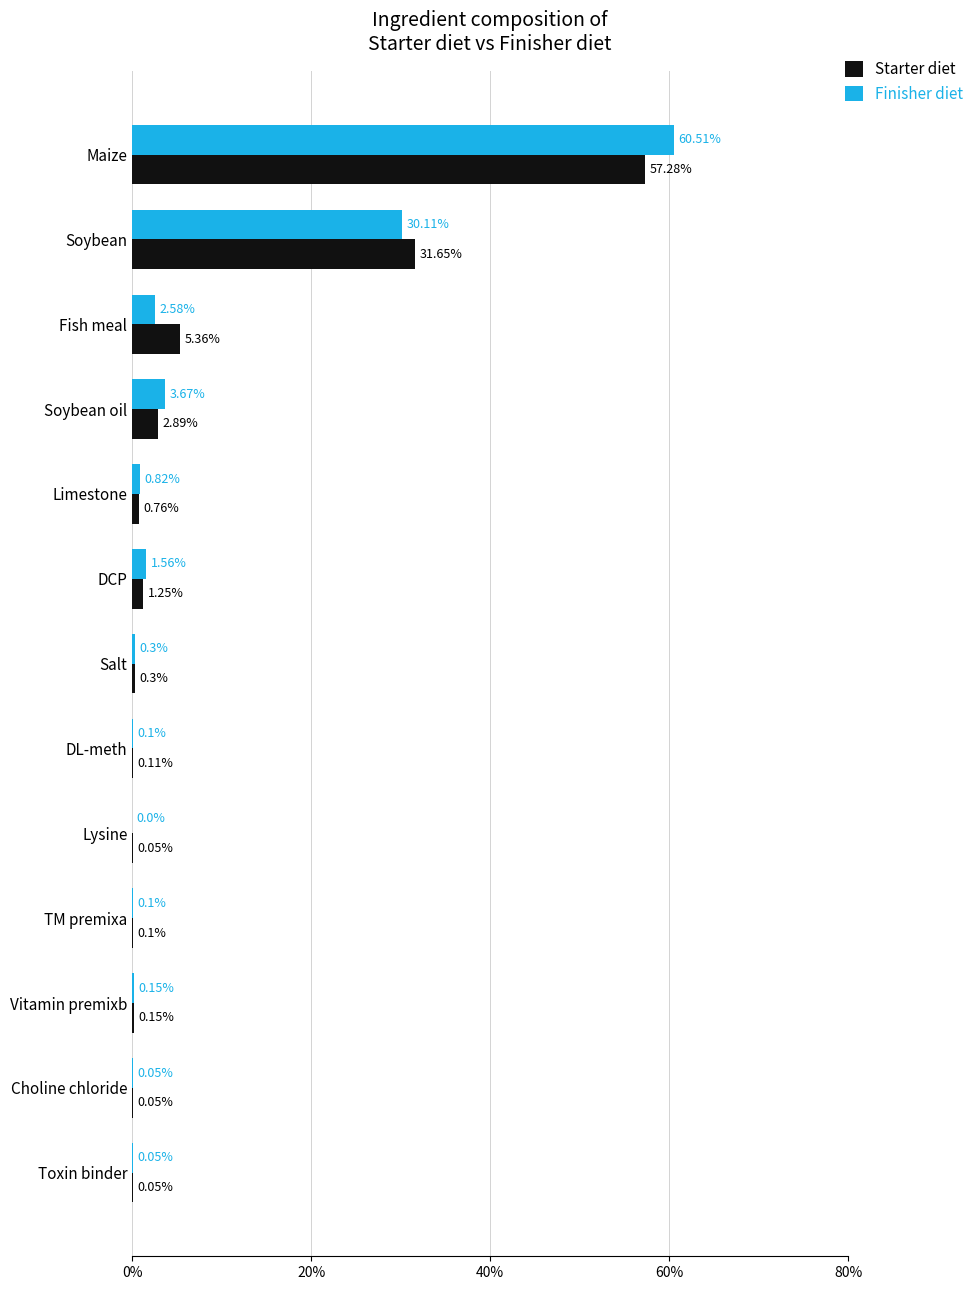

What is the total value across all series at Salt?

0.6